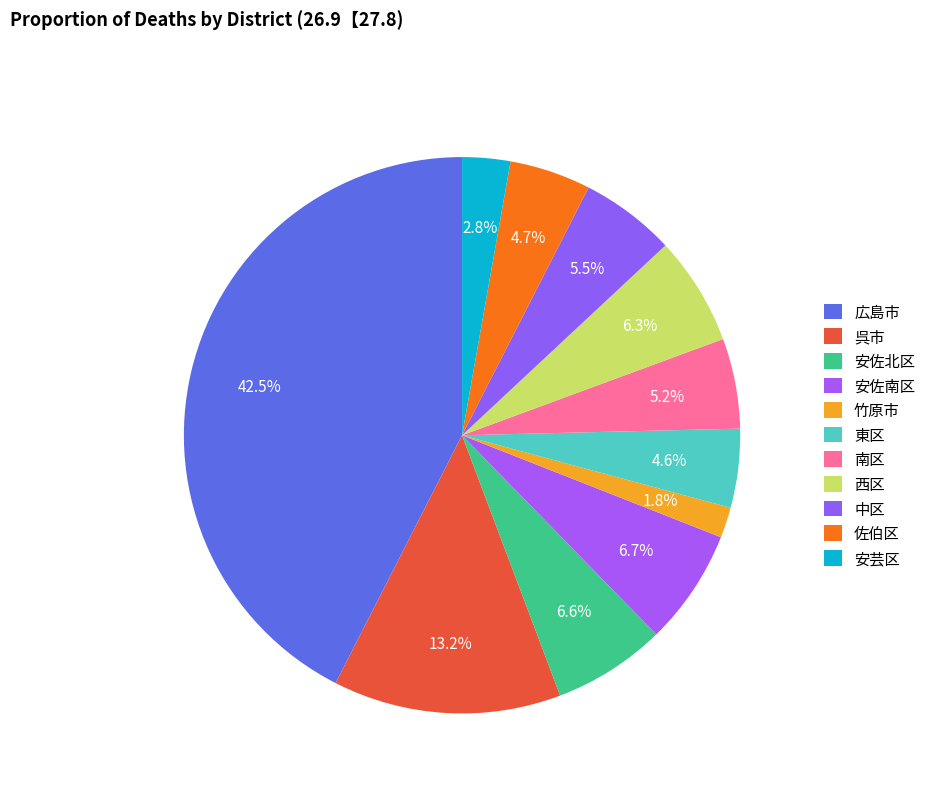

Count the number of slices in the pie.

11